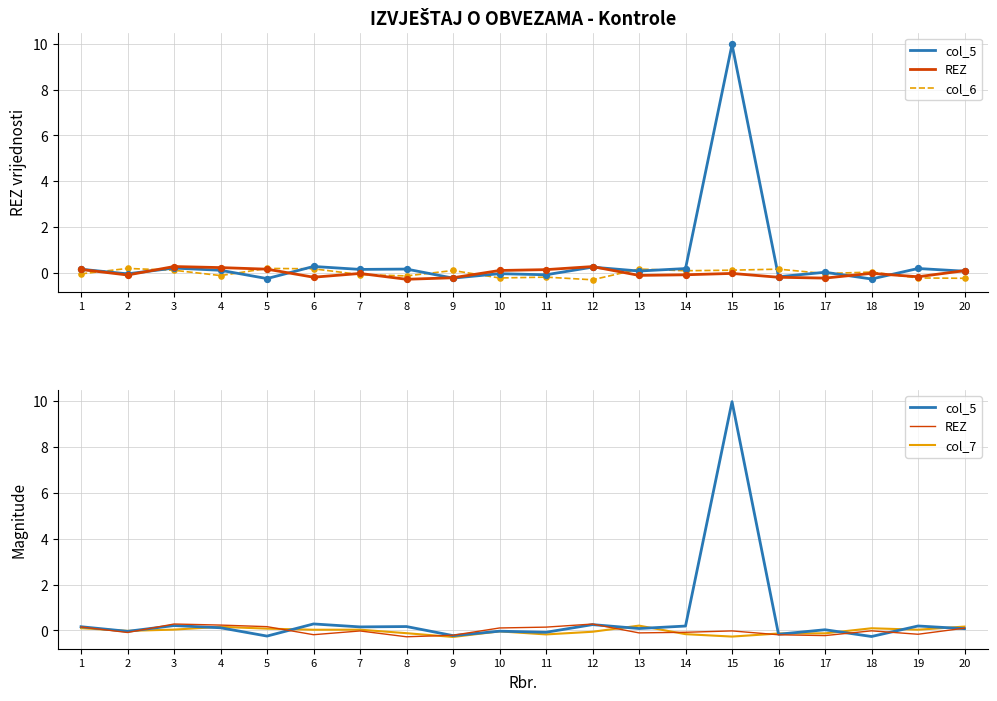

Which series has the largest Y range (max minus min)?

col_5